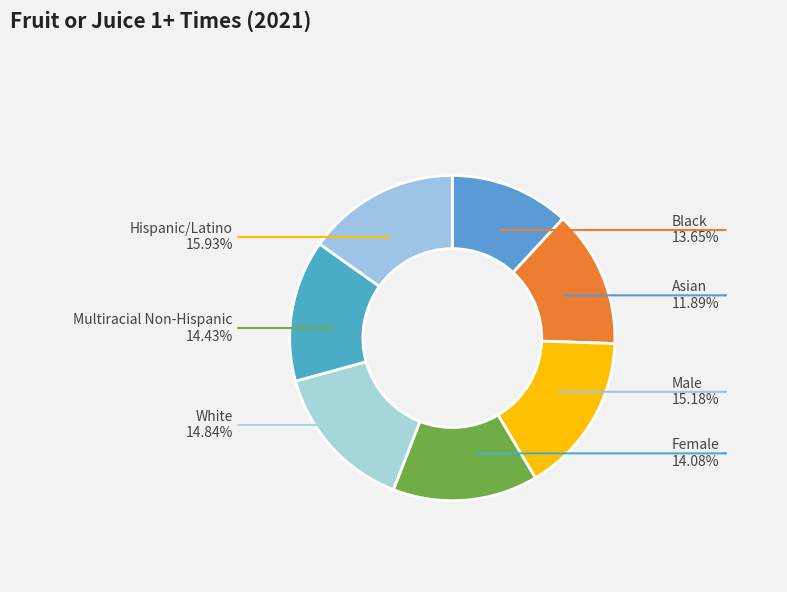

To the nearest percent, what percentage of the pie is Multiracial Non-Hispanic?

14%